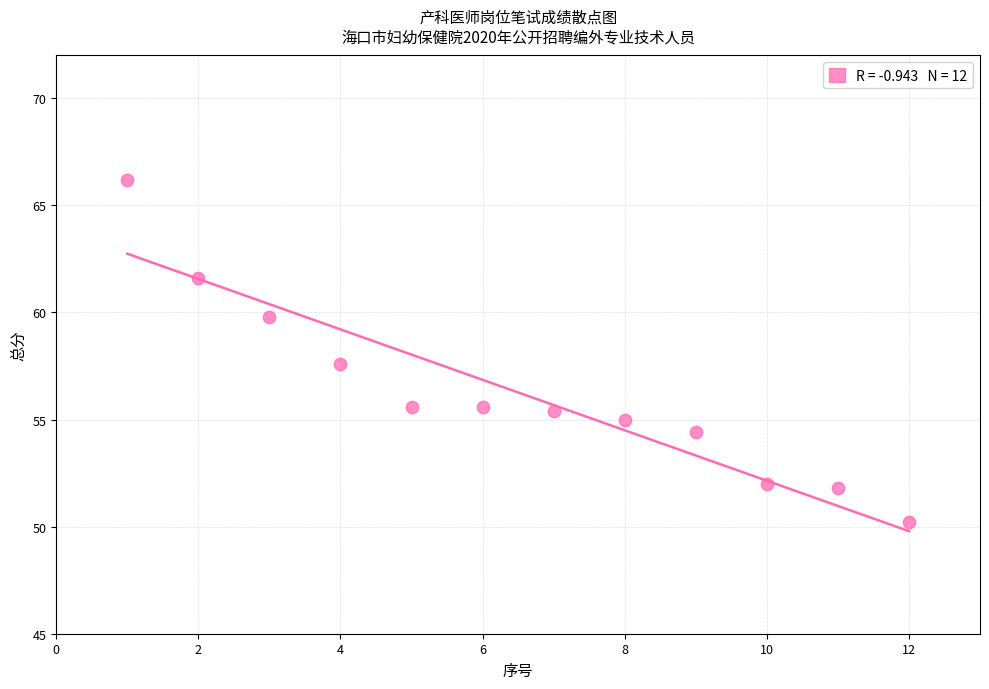

What is the average X value?

6.5